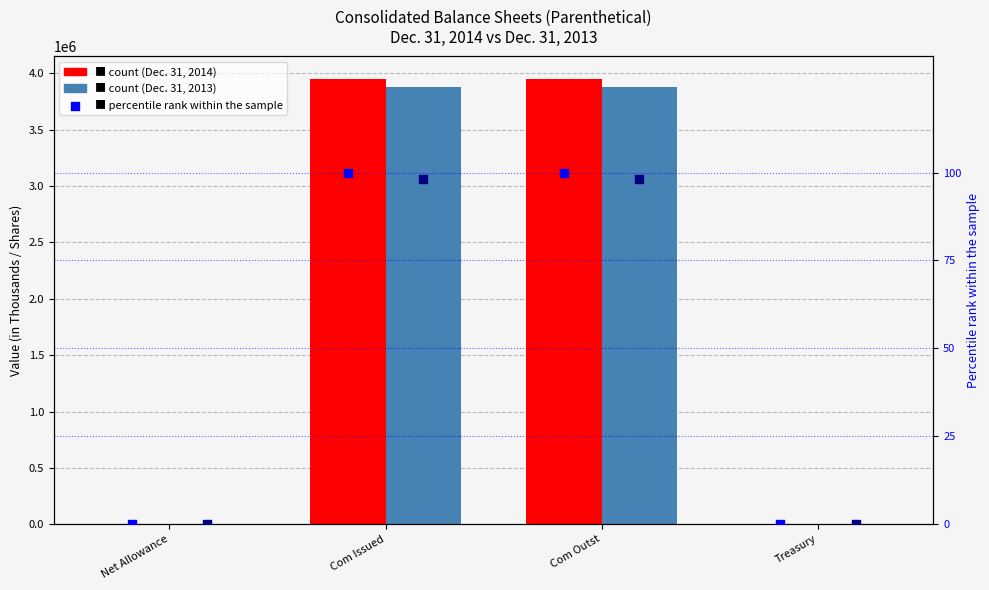

Which series has the largest Y range (max minus min)?

Dec. 31, 2014